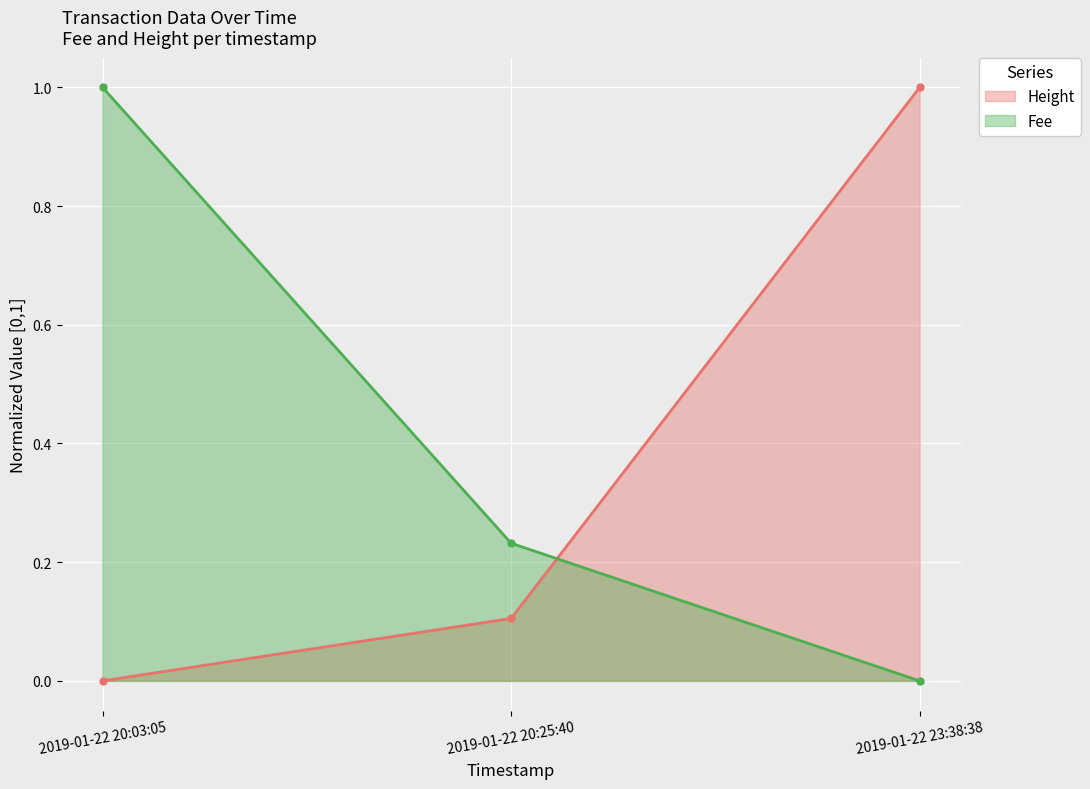

List the labels in order of Fee value, largest first.

2019-01-22 20:03:05, 2019-01-22 20:25:40, 2019-01-22 23:38:38